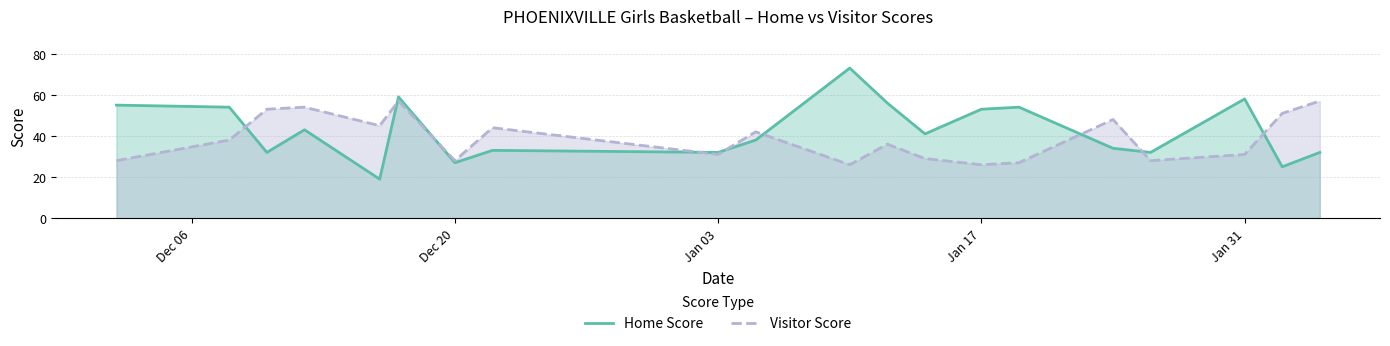

What is the lowest value of the Home Score series?

19